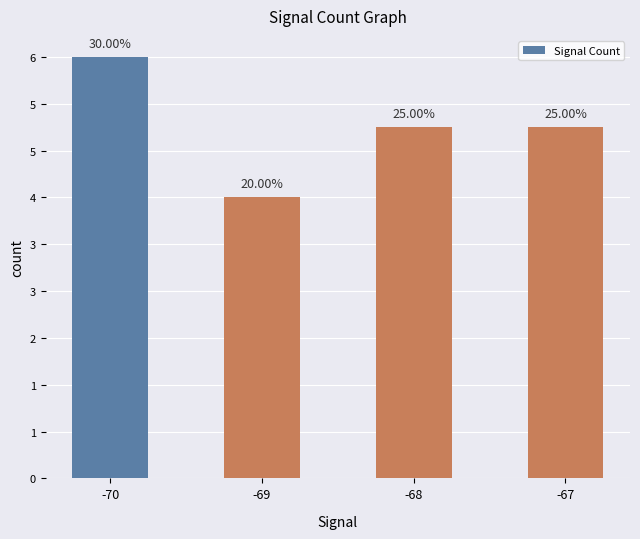

What is the change in value from -70 to -68?

-1